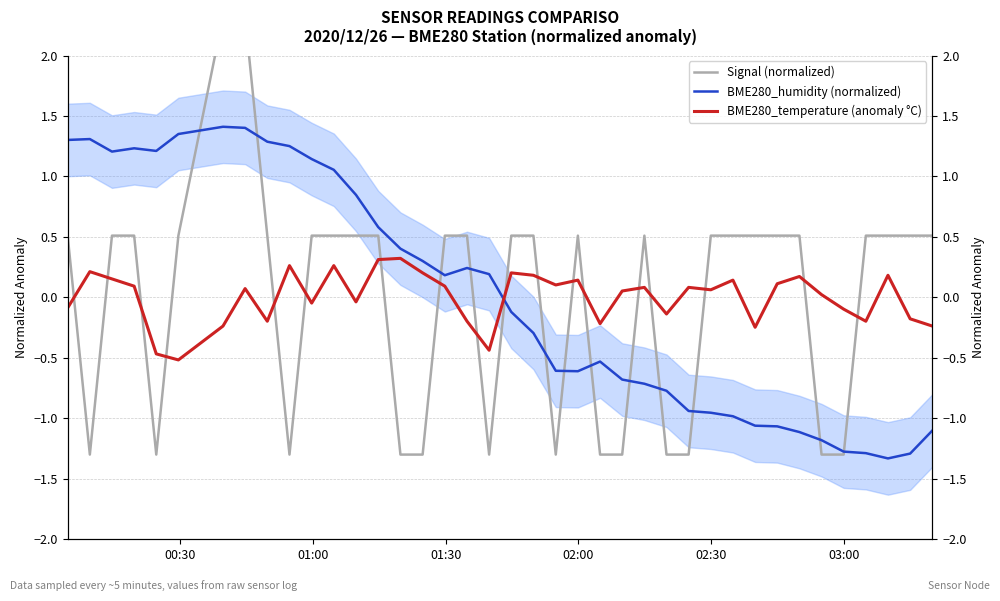

At which label does Signal (normalized) reach its minimum?

01:00